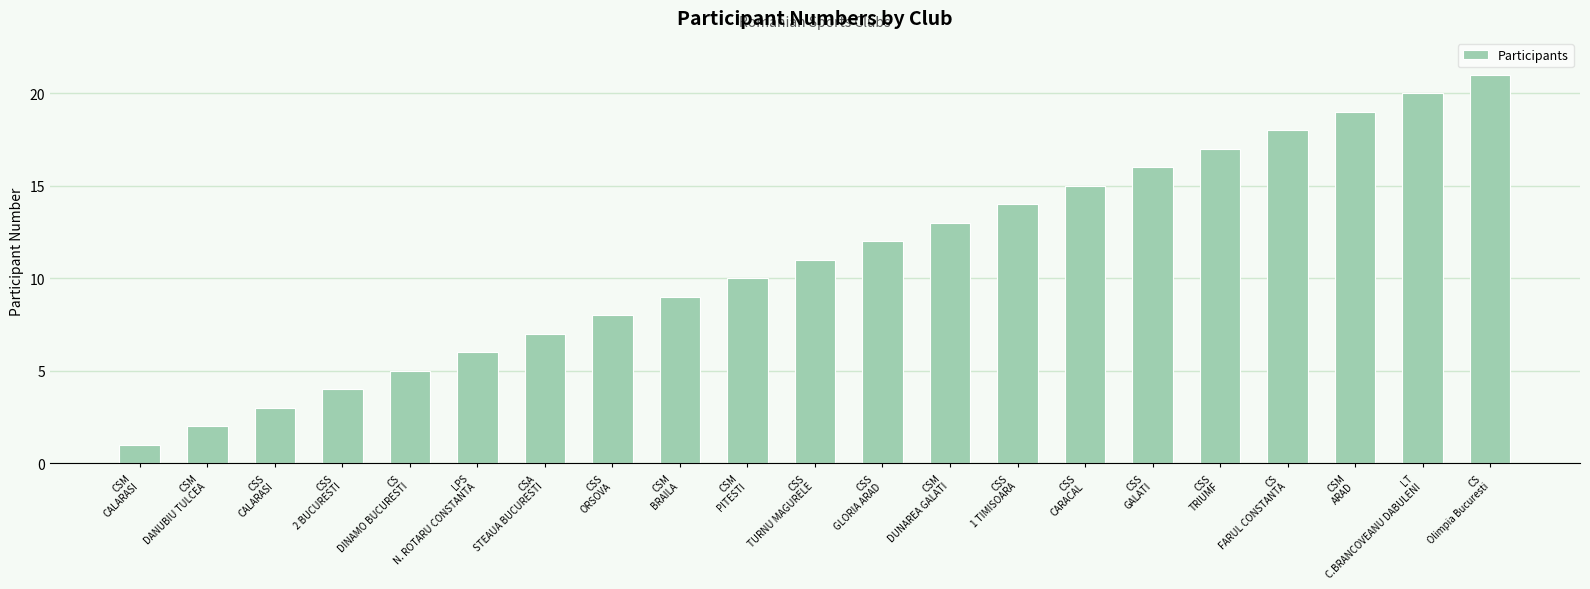

What is the difference between the second highest and minimum values?

19